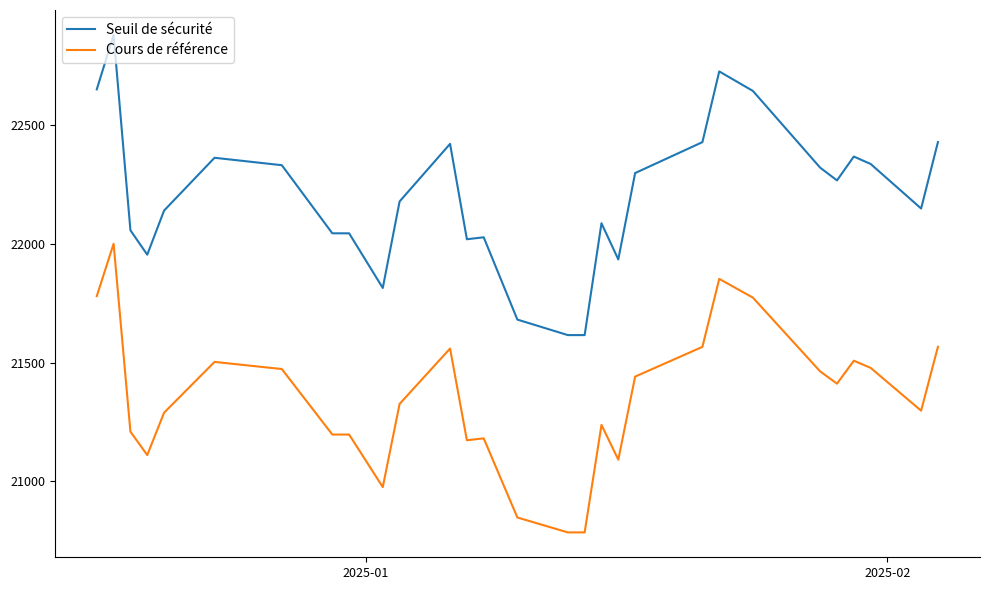

Which series has the widest spread of values?

Seuil de sécurité